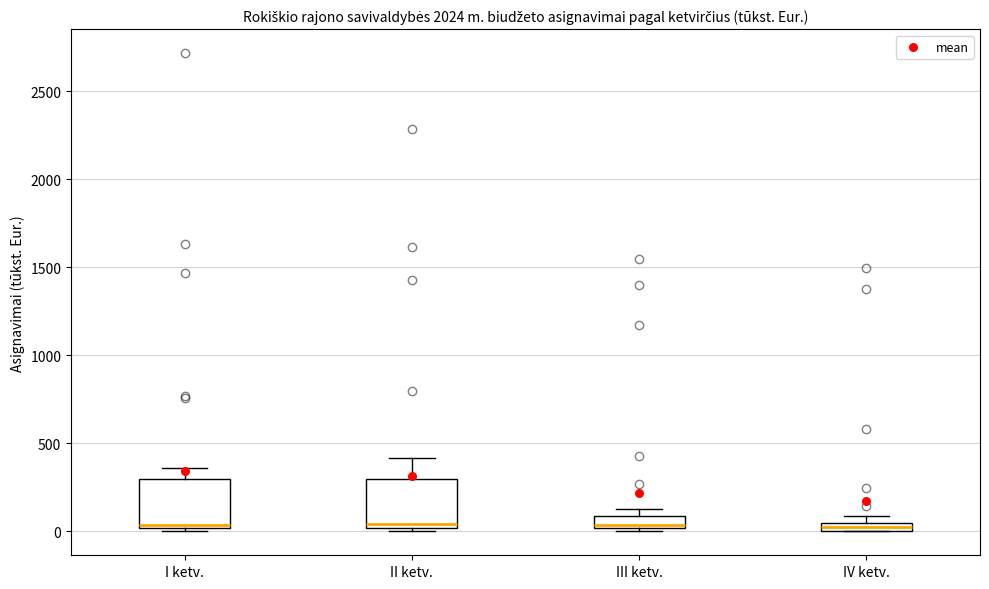

Where is the upper edge of the box for II ketv. on the y-axis? The values are not printed on the chart, so give them approximately, as read against the axis.

300